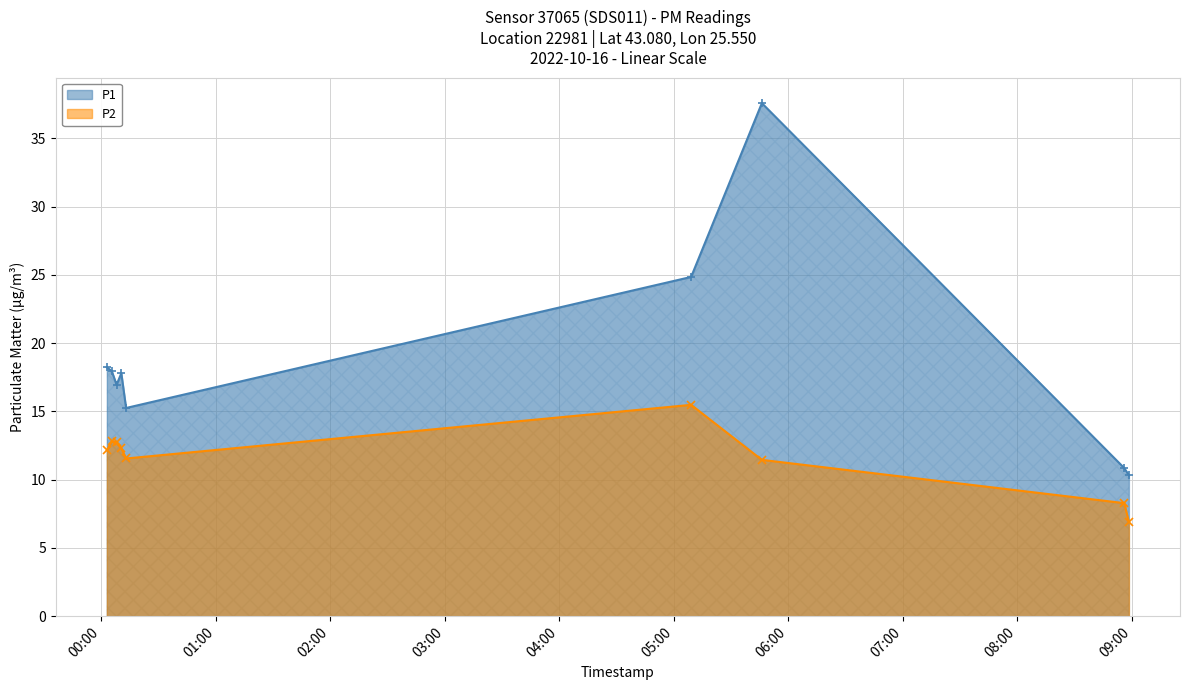

Which label corresponds to the largest value in the chart?

2022-10-16T05:46:07